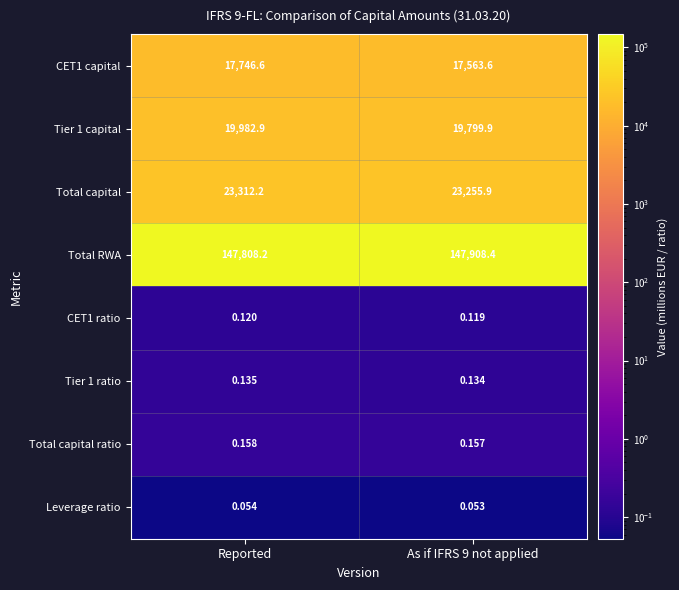

Where does the CET1 capital series first go above 17746?

Reported